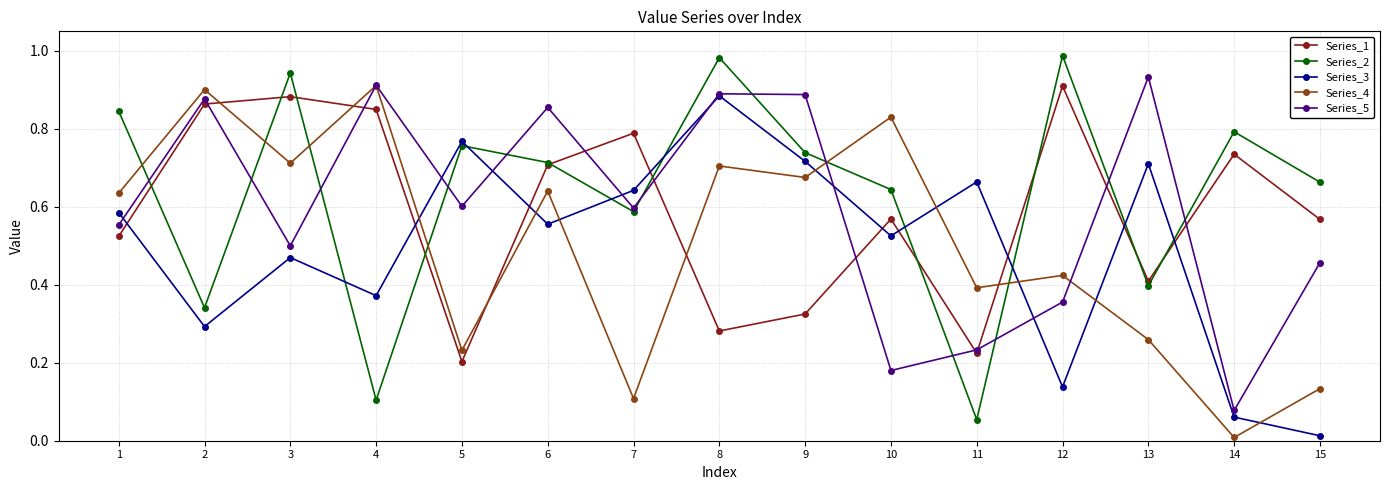

Where do Series_3 and Series_1 first cross each other?

1 and 2